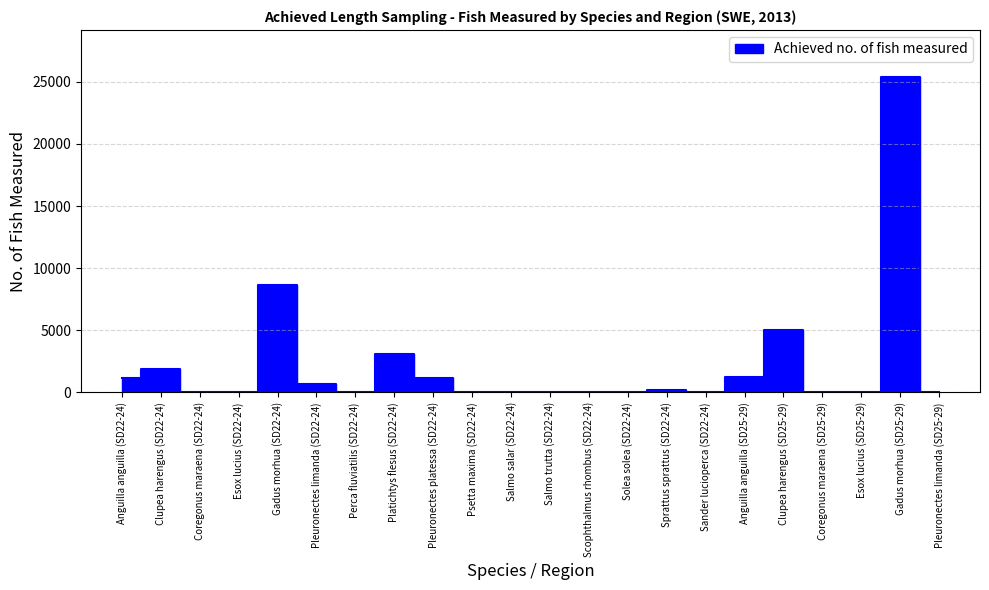

What is the label of the 16th point from the left?

Sander lucioperca (SD22-24)